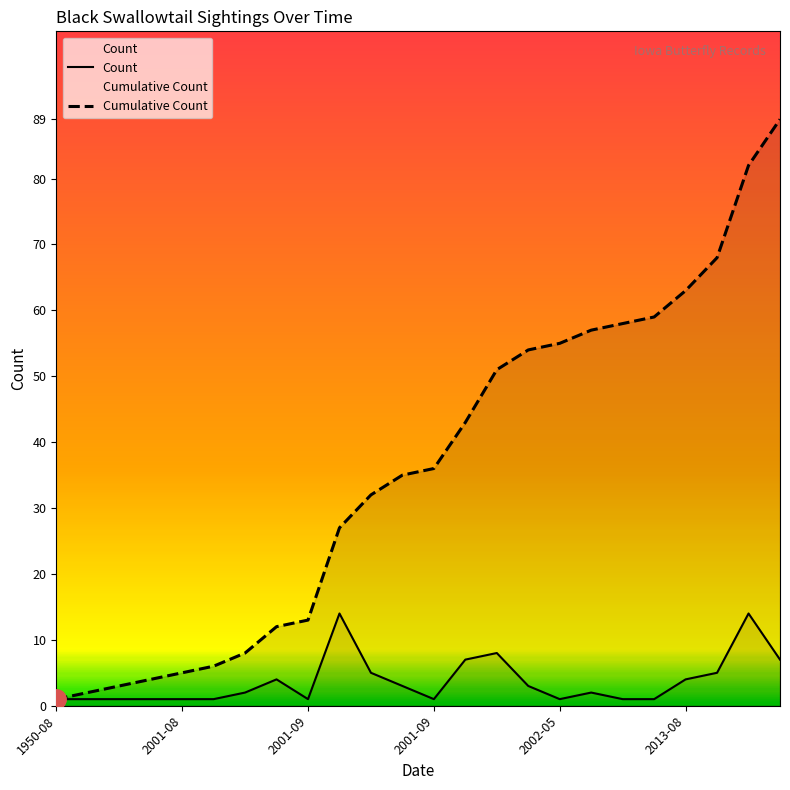

Between 2001-09 and 10, which series saw the biggest shift?

Cumulative Count